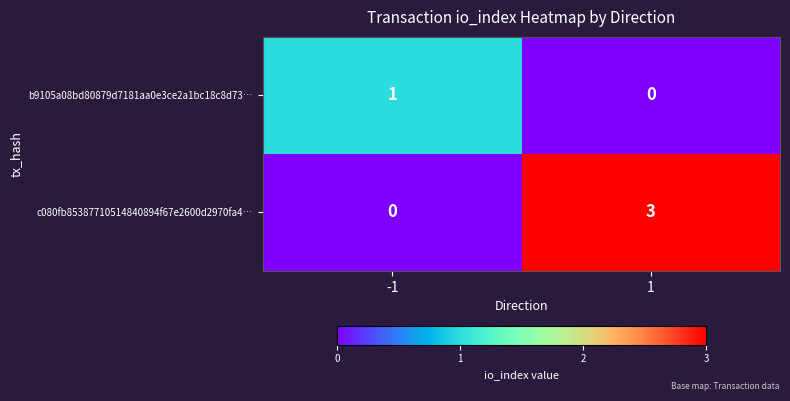

Which label corresponds to the largest value in the chart?

1